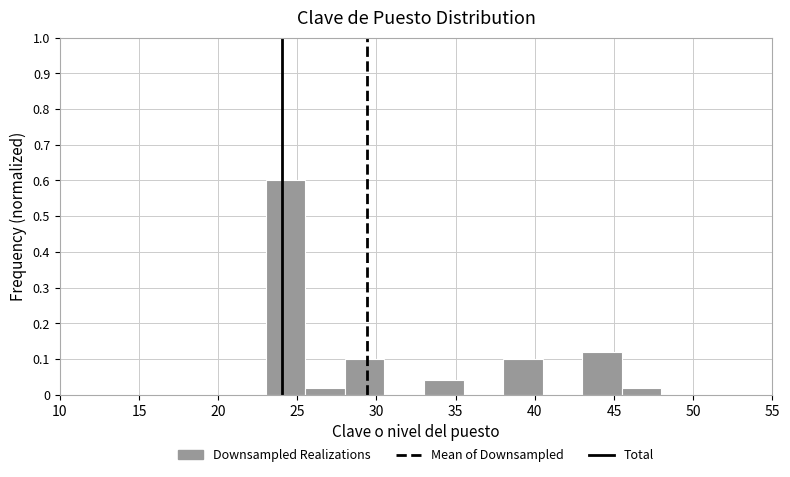

What is the height of the bar covering 25.5 to 28.0 on the x-axis? The values are not printed on the chart, so give them approximately, as read against the axis.

0.02